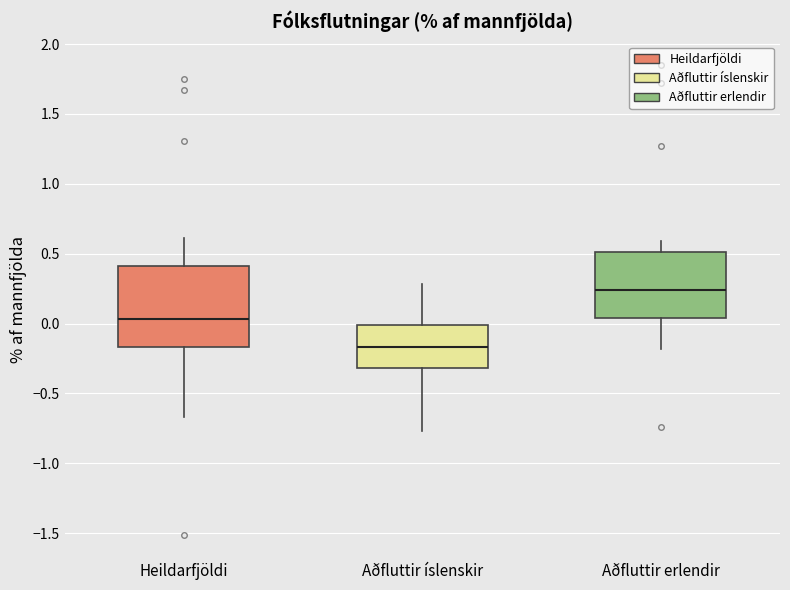

Comparing the boxes themselves (not the whiskers), which one is the tallest?

Heildarfjöldi